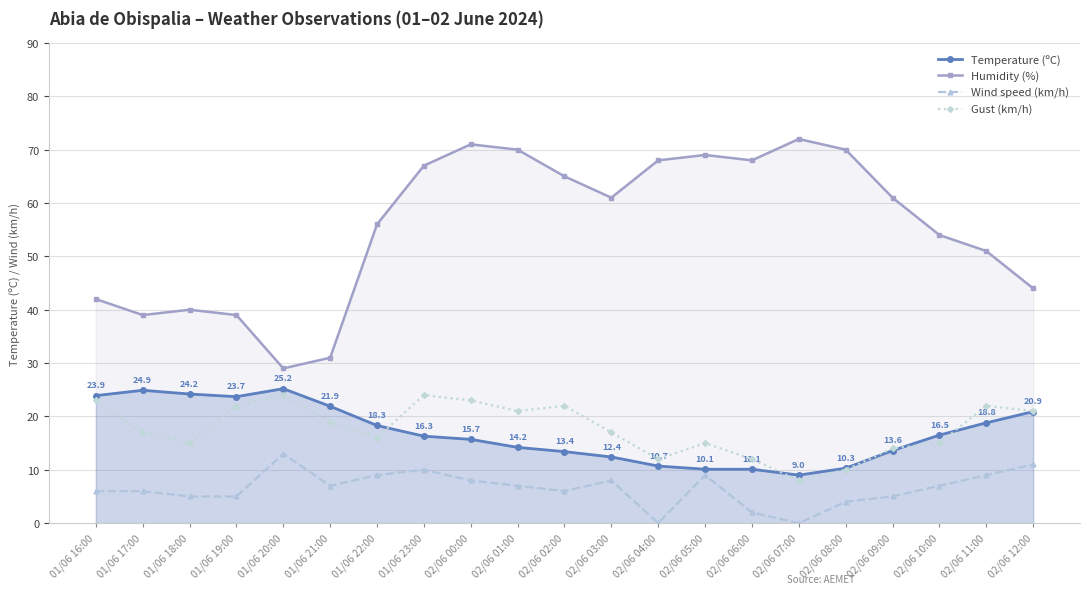

Does the chart have visible grid lines?

Yes